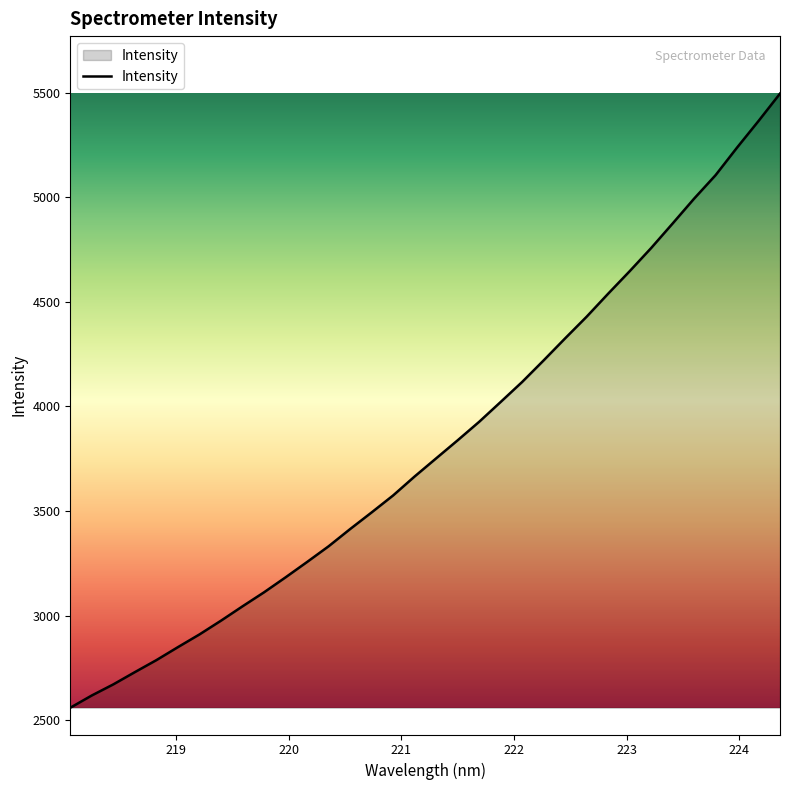

What is the minimum value shown in the chart?

2559.2